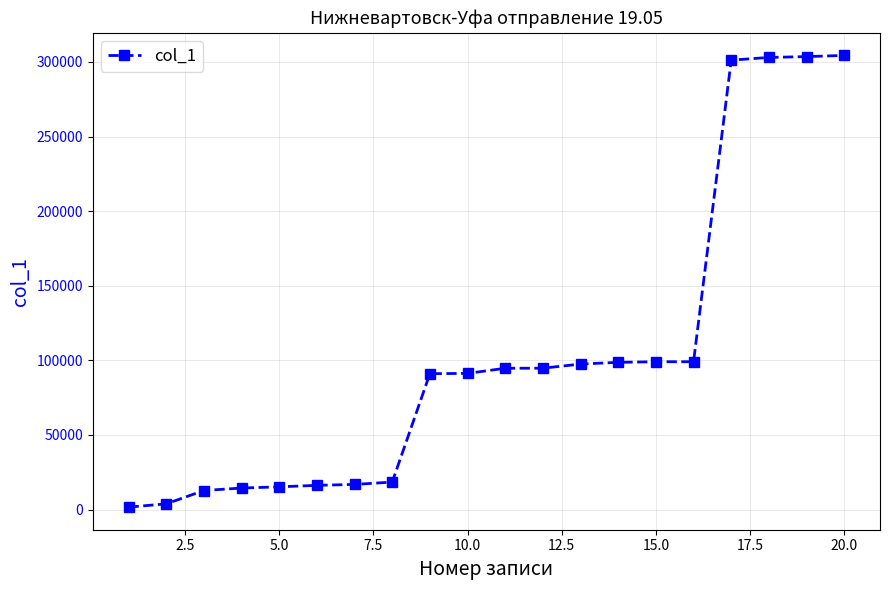

What is the maximum value shown in the chart?

304378